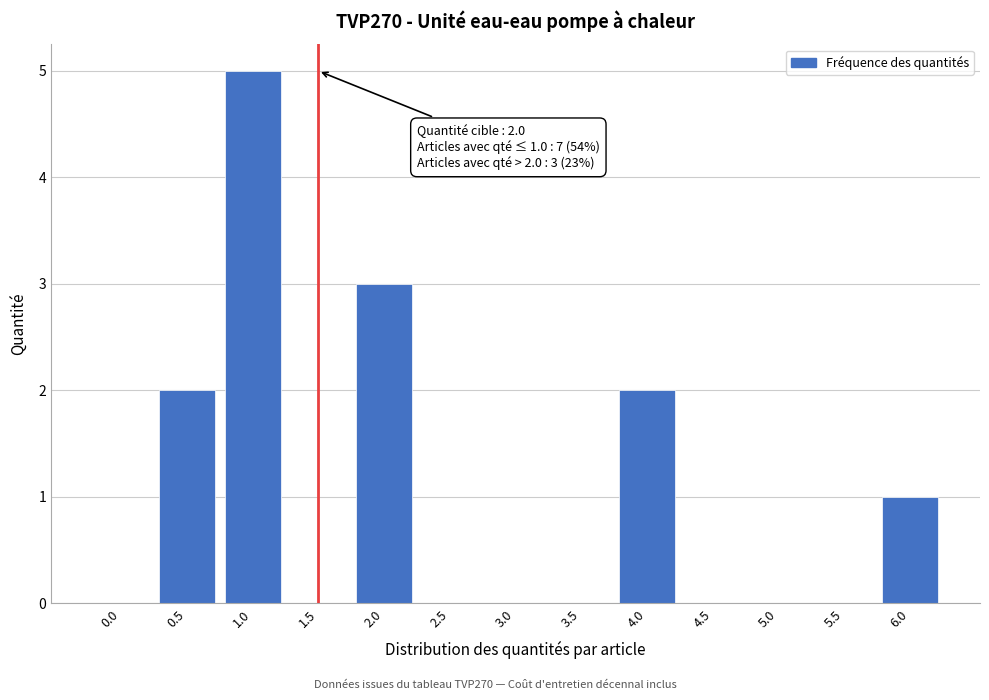

Reading left to right, transcribe all the data shown in this chart.

0.0=0	0.5=2	1.0=5	1.5=0	2.0=3	2.5=0	3.0=0	3.5=0	4.0=2	4.5=0	5.0=0	5.5=0	6.0=1